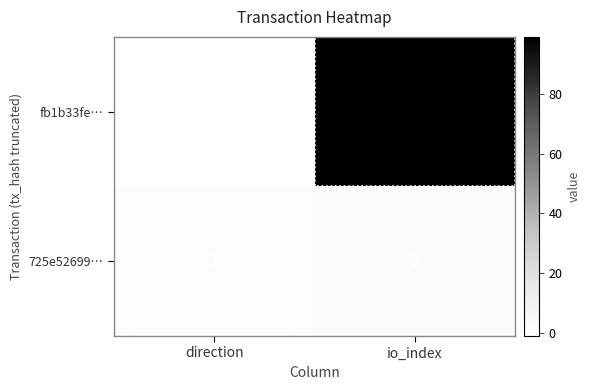

Reading left to right, transcribe all the data shown in this chart.

fb1b33fe…: -1	99
725e52699…: 1	2